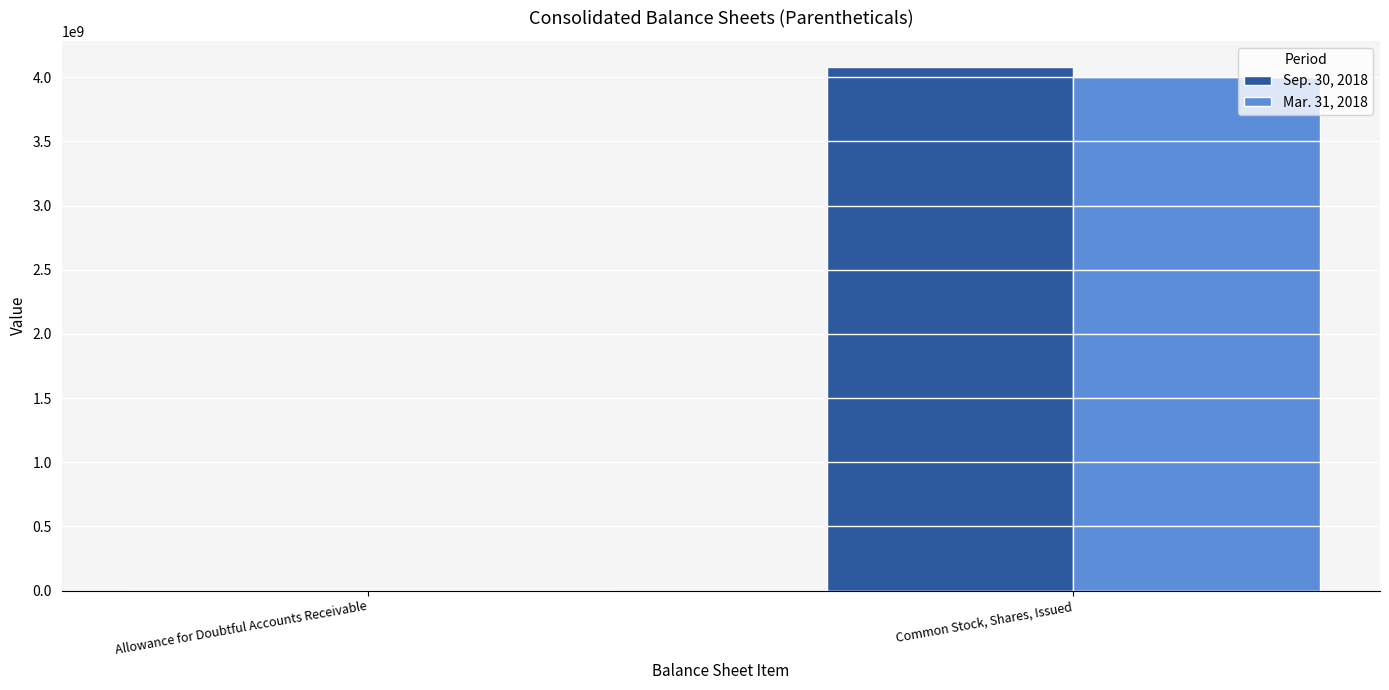

At which category is the sum across all series the highest?

Common Stock, Shares, Issued